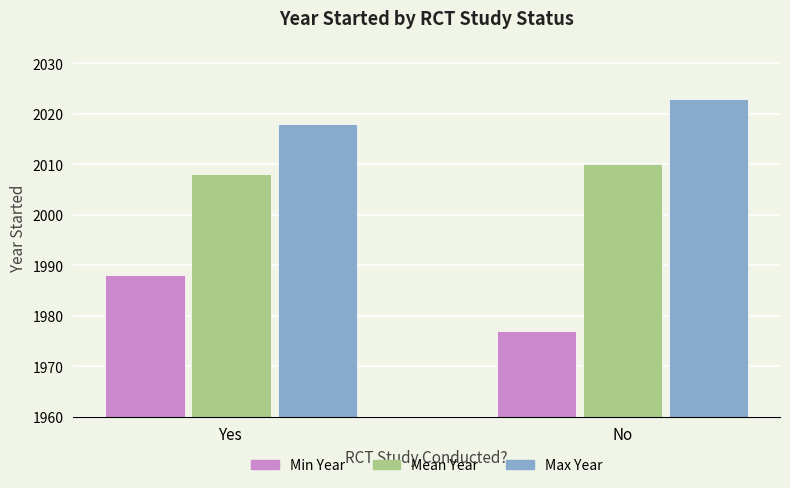

Does the chart contain any negative values?

No